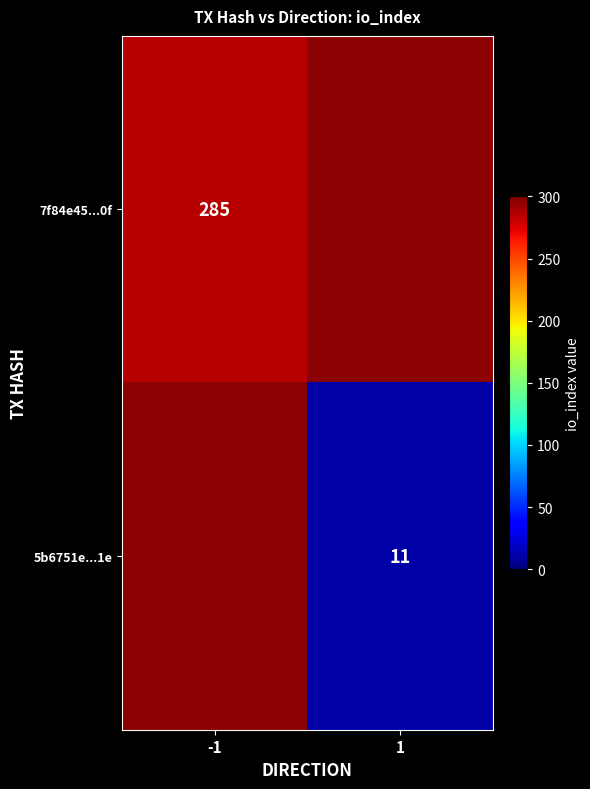

The value of 5b6751e...1e at 1 is 11. True or false?

True